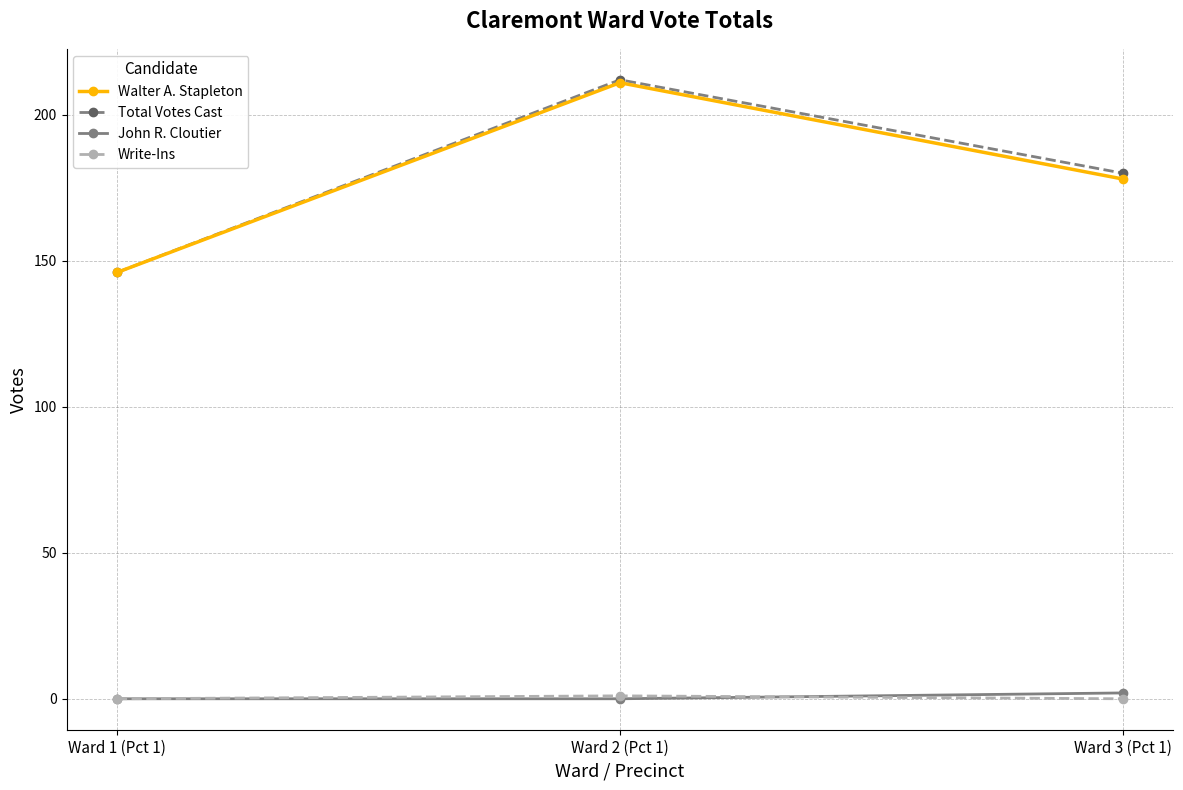

Is it true that Walter A. Stapleton equals 213 at Ward 1 (Pct 1)?

False